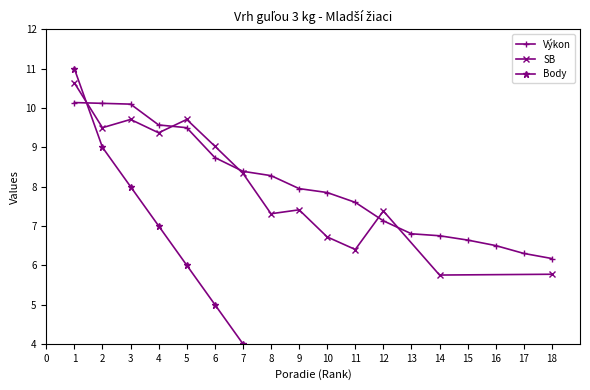

What is the value of the 11th point from the left?

7.6